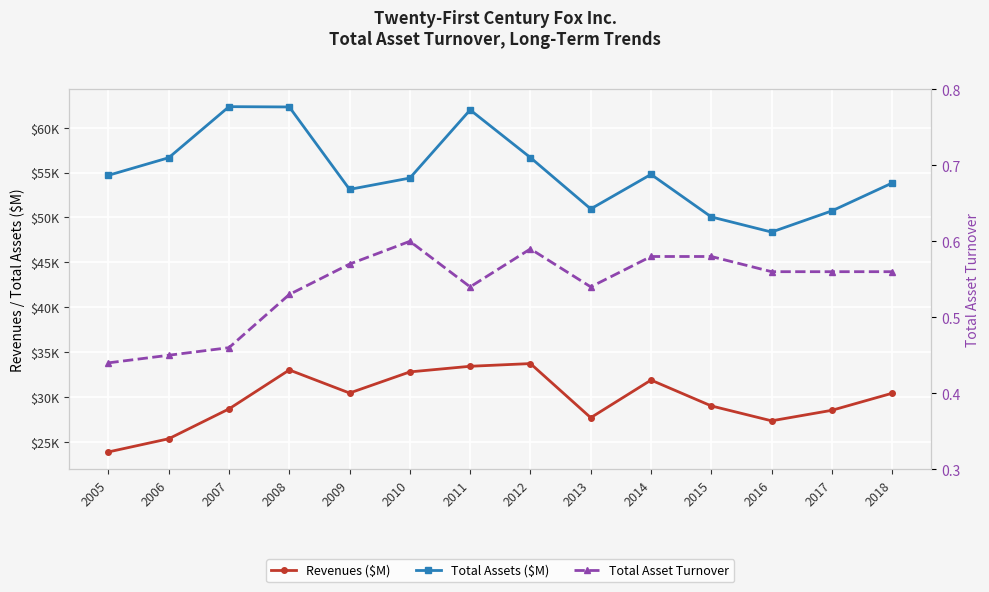

List the series in order of their overall mean, lowest first.

Total Asset Turnover, Revenues ($M), Total Assets ($M)